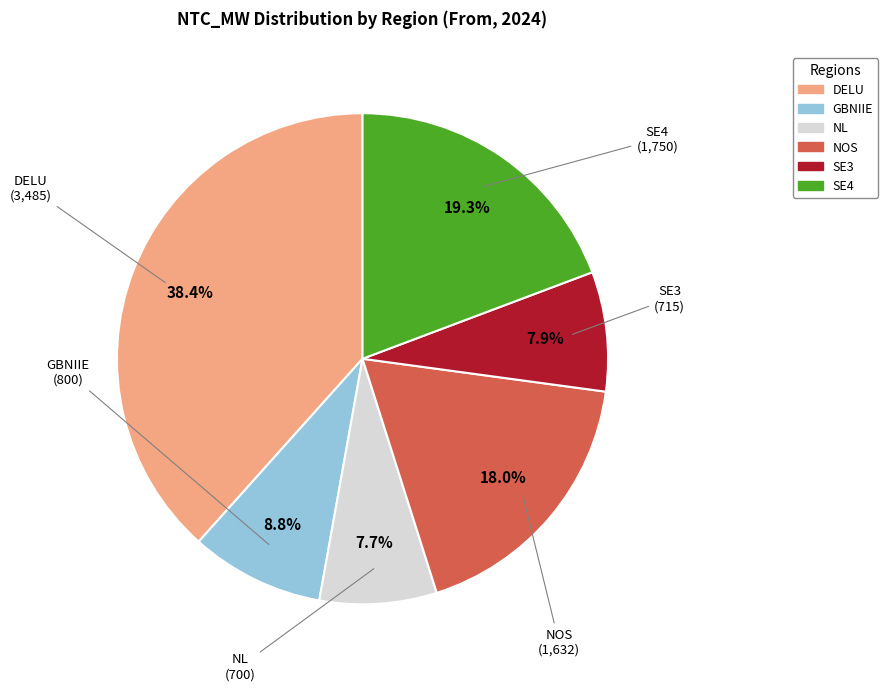

What percentage do GBNIIE and SE4 together represent?

28.1%